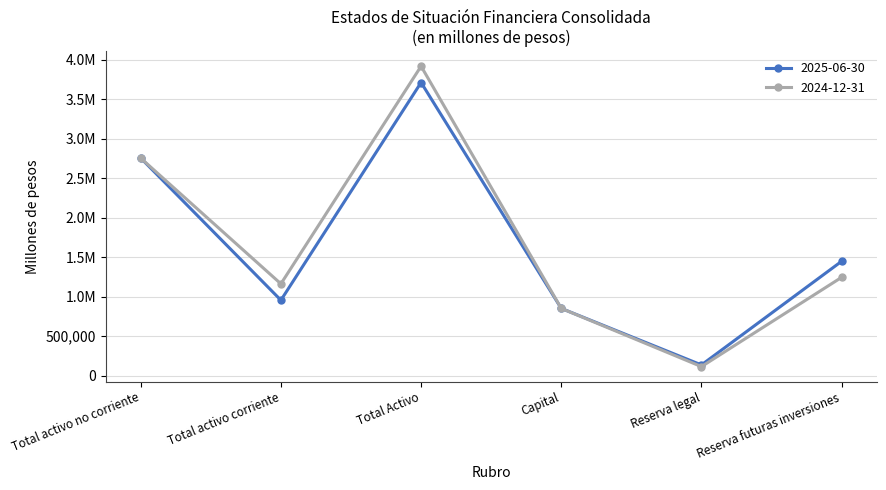

What is the label of the 1st point from the right?

Reserva futuras inversiones